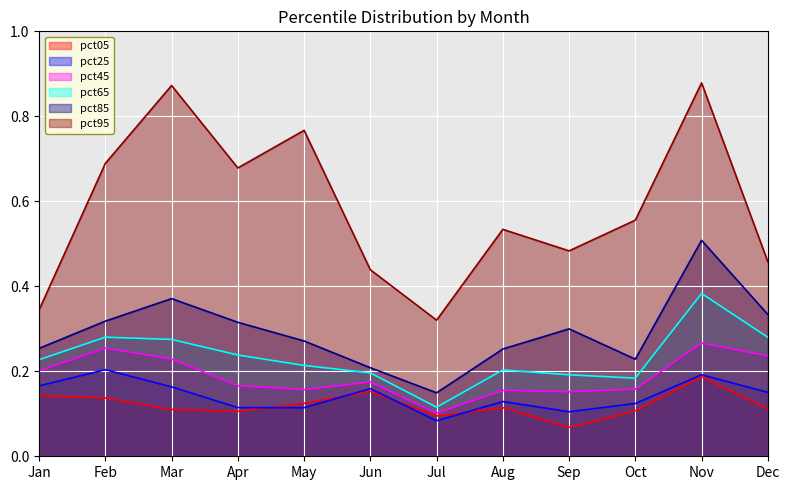

Reading left to right, extract all data points from this chart.

pct05: 0.1	0.1	0.1	0.1	0.1	0.2	0.1	0.1	0.1	0.1	0.2	0.1
pct25: 0.2	0.2	0.2	0.1	0.1	0.2	0.1	0.1	0.1	0.1	0.2	0.2
pct45: 0.2	0.3	0.2	0.2	0.2	0.2	0.1	0.2	0.2	0.2	0.3	0.2
pct65: 0.2	0.3	0.3	0.2	0.2	0.2	0.1	0.2	0.2	0.2	0.4	0.3
pct85: 0.3	0.3	0.4	0.3	0.3	0.2	0.1	0.3	0.3	0.2	0.5	0.3
pct95: 0.3	0.7	0.9	0.7	0.8	0.4	0.3	0.5	0.5	0.6	0.9	0.5